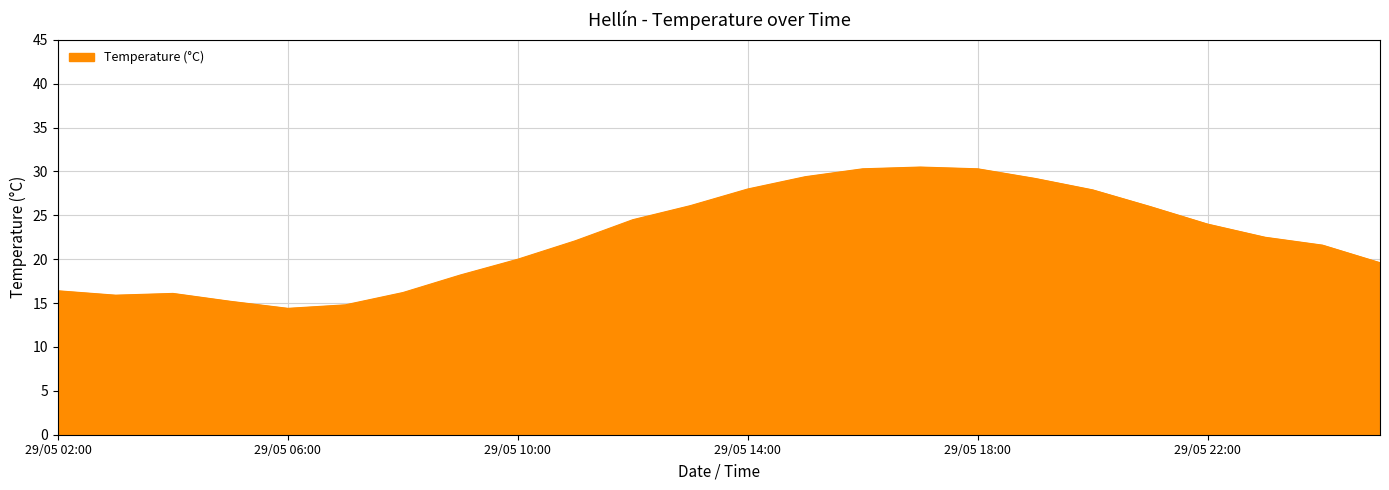

What is the maximum value shown in the chart?

30.5